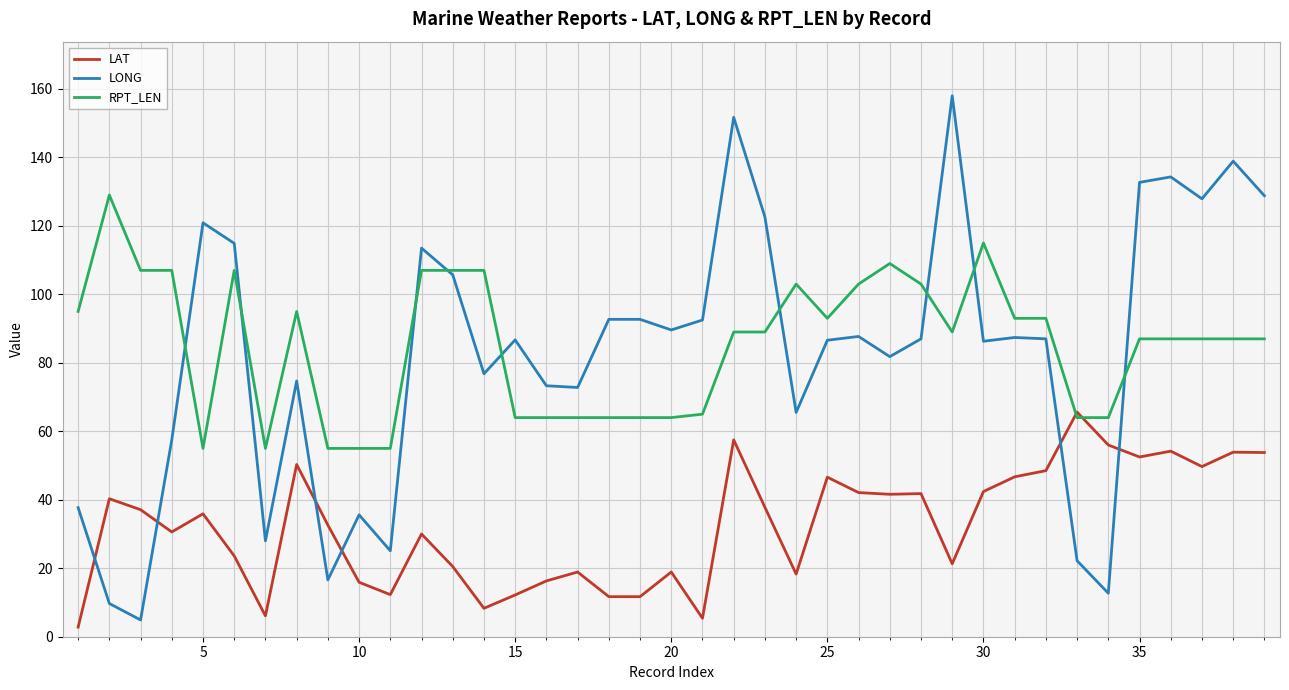

How many times do LAT and LONG cross each other?

6